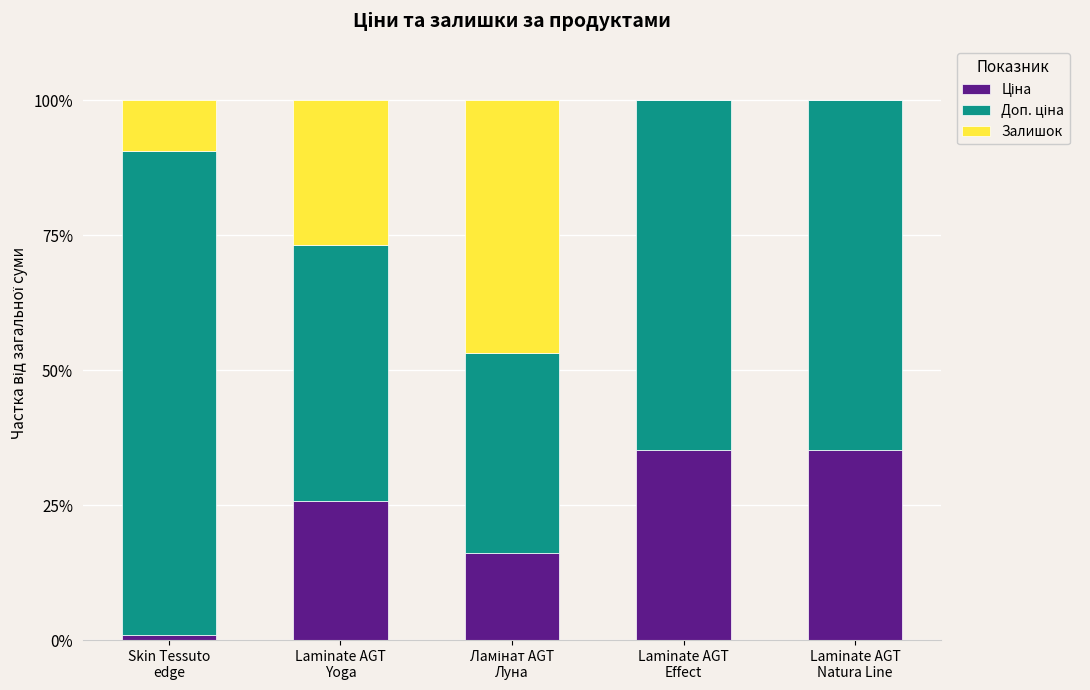

Which series has the largest total across all categories?

Доп. ціна